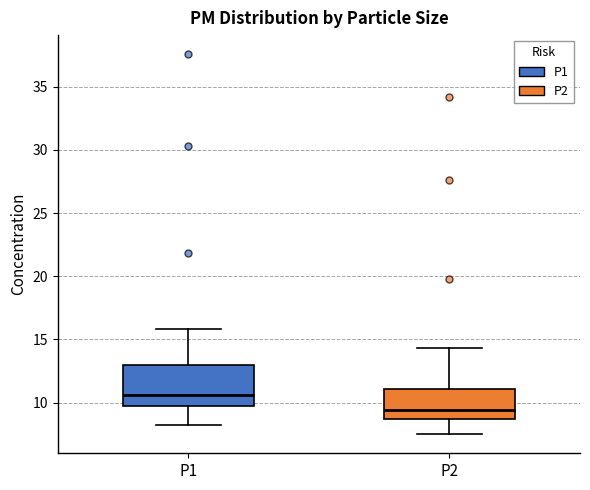

Comparing the boxes themselves (not the whiskers), which one is the tallest?

P1